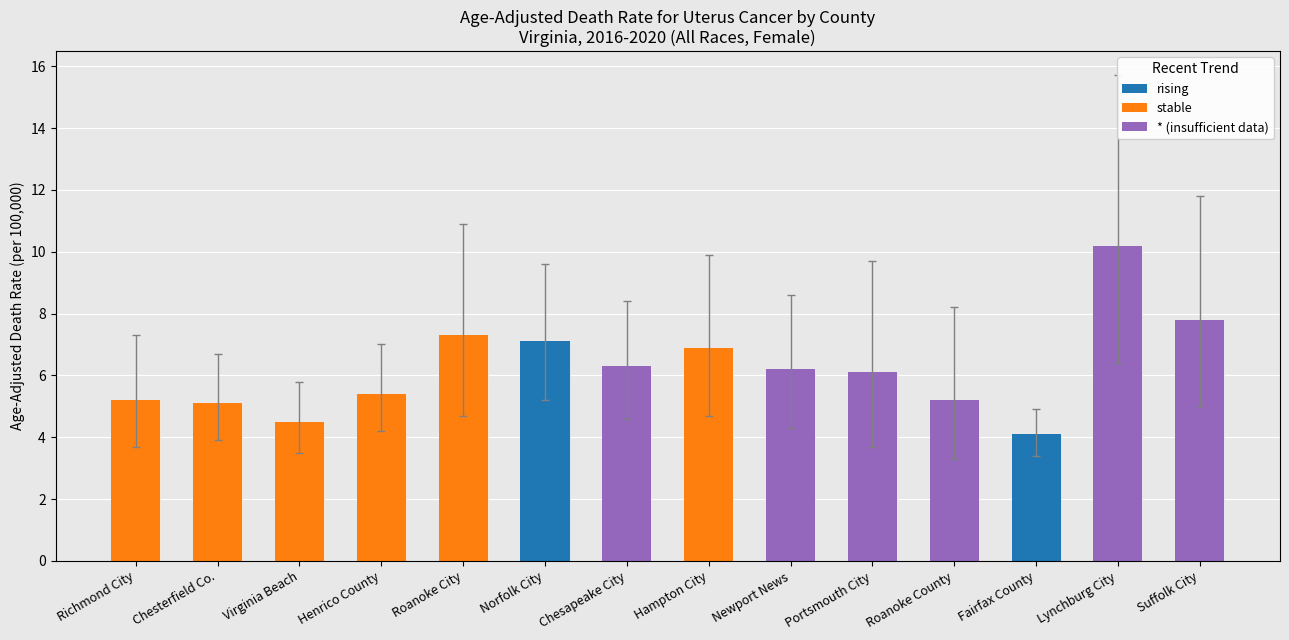

Reading left to right, list all the values displayed in this chart.

Richmond City=5.2	Chesterfield Co.=5.1	Virginia Beach=4.5	Henrico County=5.4	Roanoke City=7.3	Norfolk City=7.1	Chesapeake City=6.3	Hampton City=6.9	Newport News=6.2	Portsmouth City=6.1	Roanoke County=5.2	Fairfax County=4.1	Lynchburg City=10.2	Suffolk City=7.8